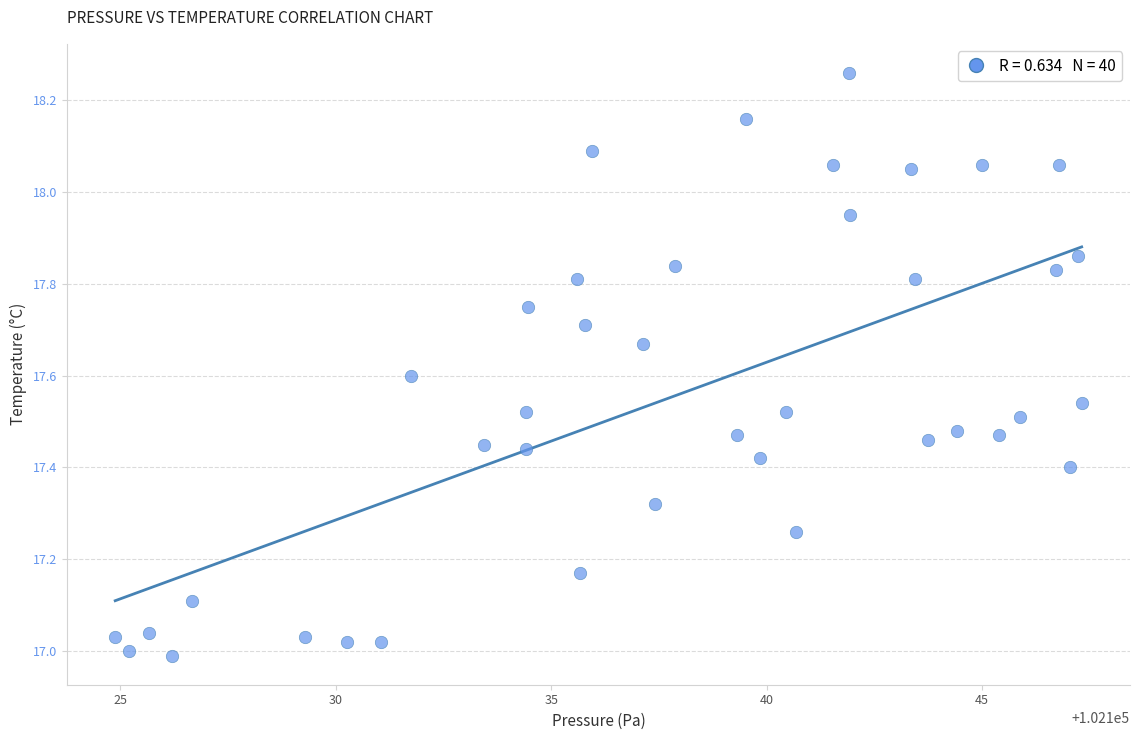

What is the range of X values (max minus min)?

22.4